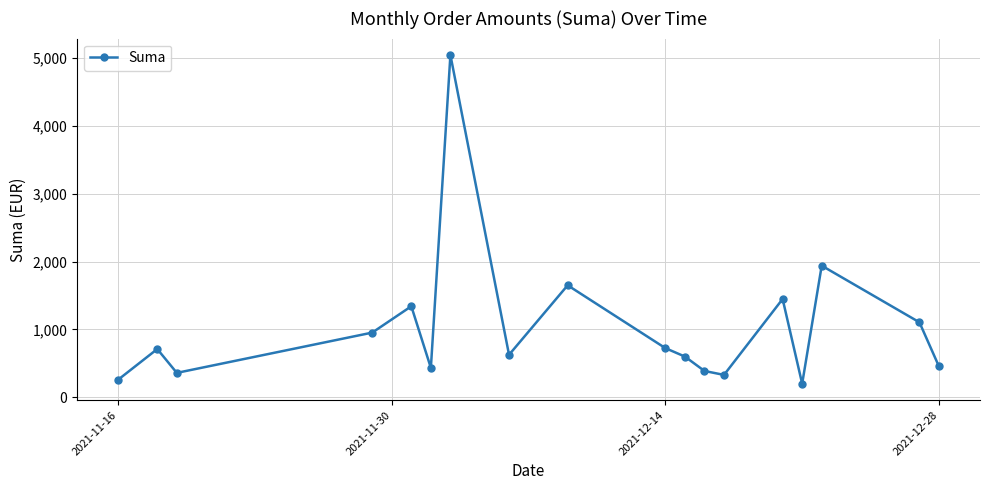

What is the minimum value shown in the chart?

200.0